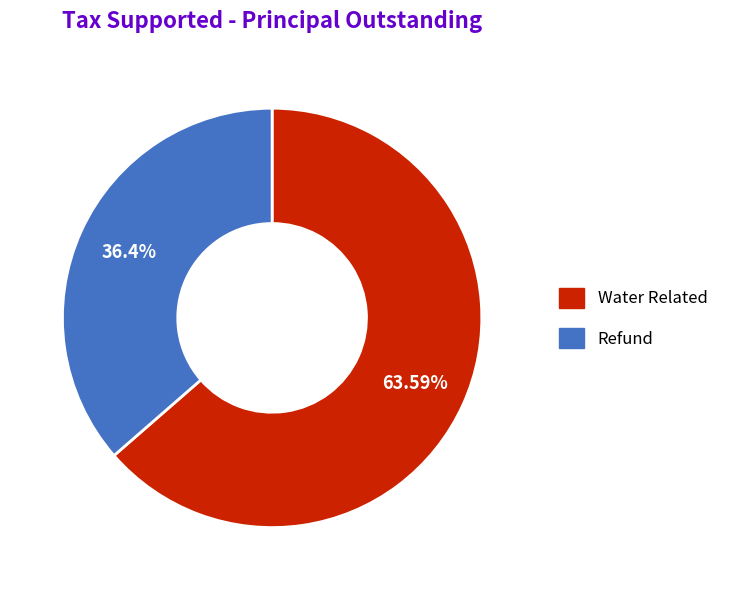

Count the number of slices in the pie.

2